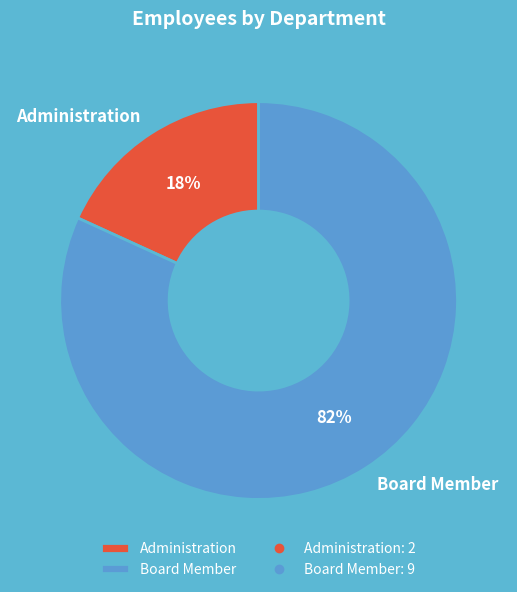

What is the smallest slice in the pie chart?

Administration